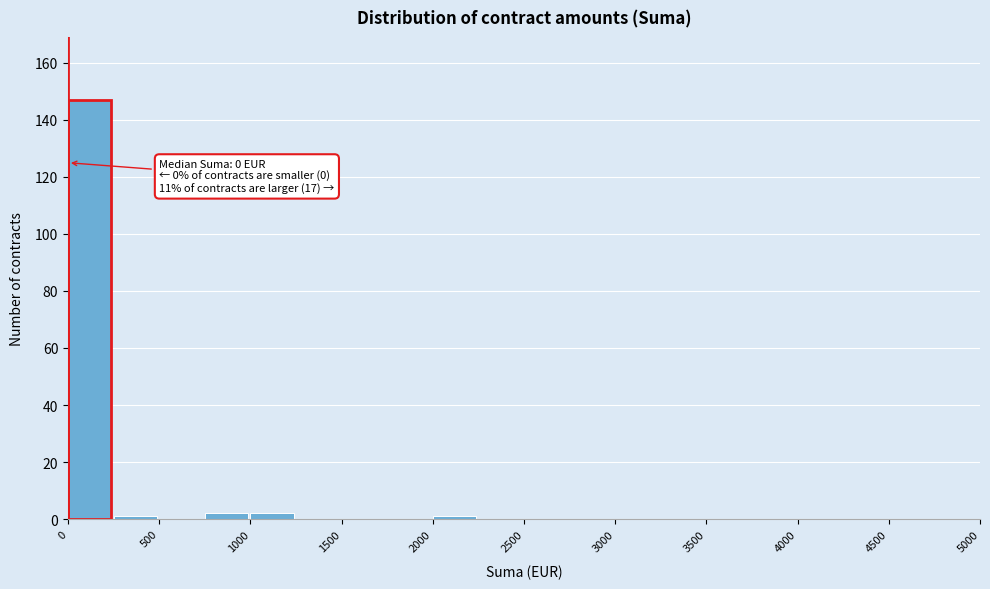

Over which range of the x-axis is the bar tallest?

0 to 250